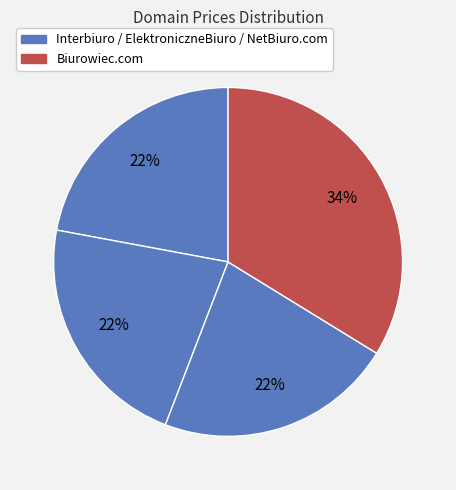

How many slices are in this pie chart?

4